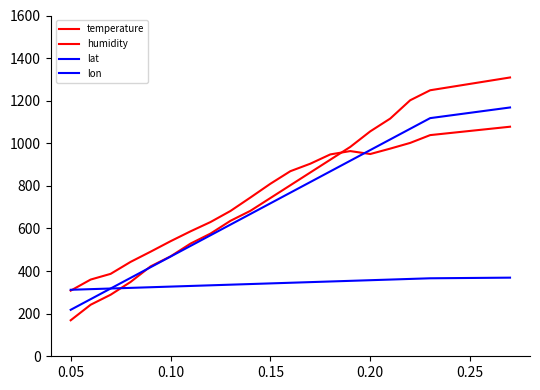

How many lines are shown in the chart?

4